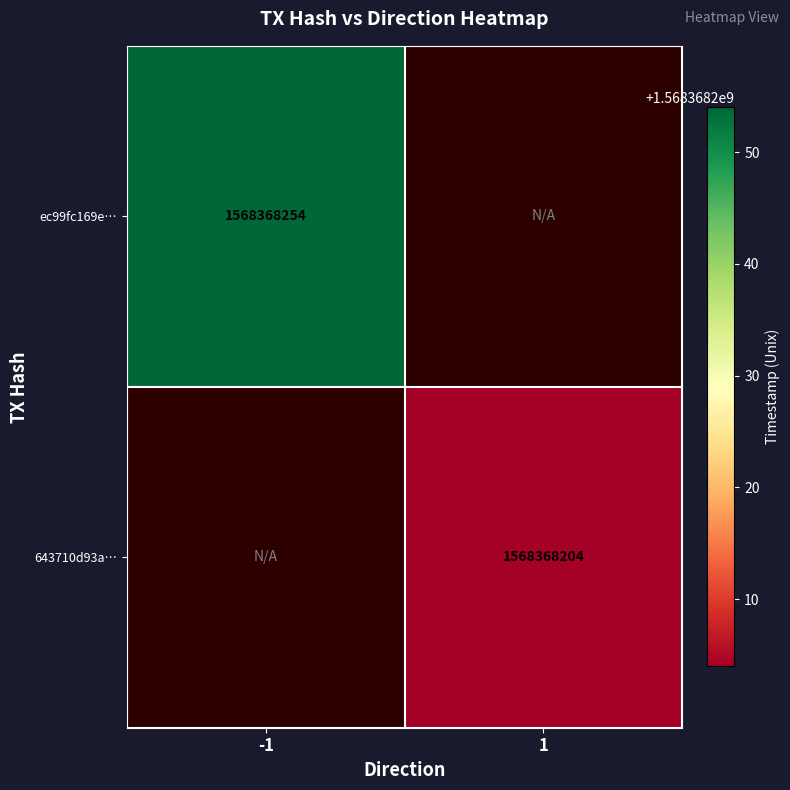

At how many categories does at least one series exceed 1038520937?

2